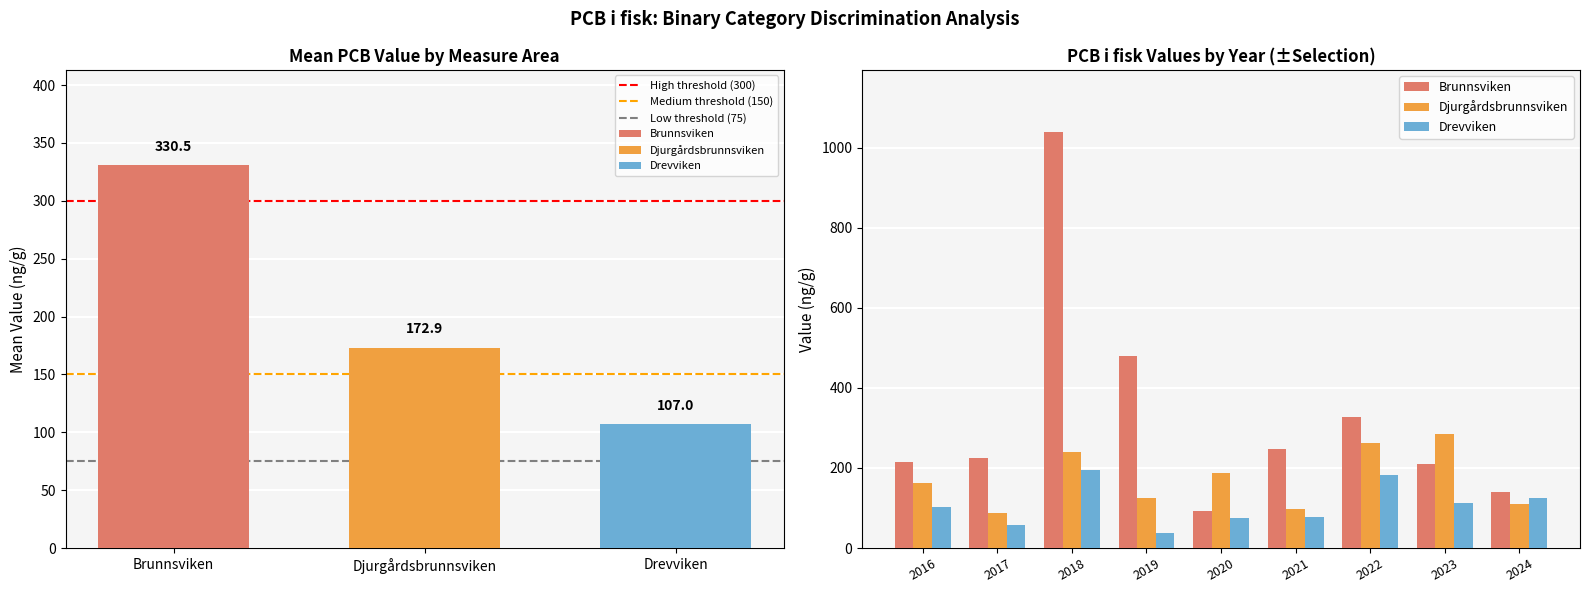

Which series has the largest range (max minus min)?

Brunnsviken